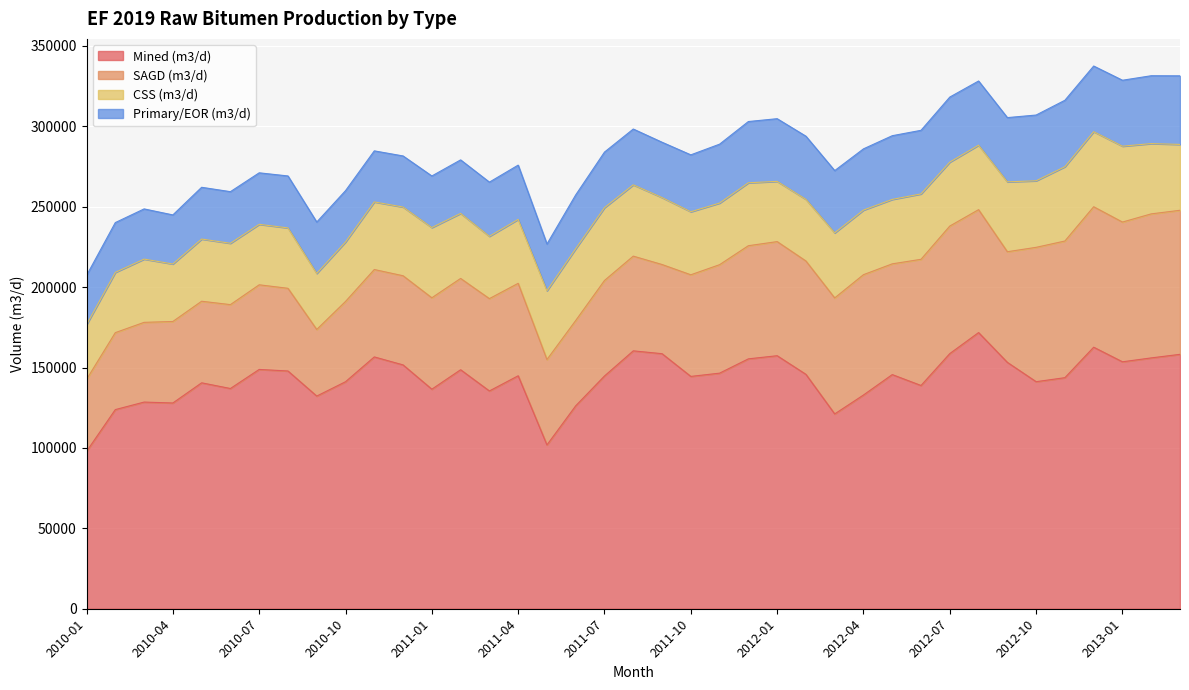

What is the sum of all Primary/EOR (m3/d) values?

1391861.7